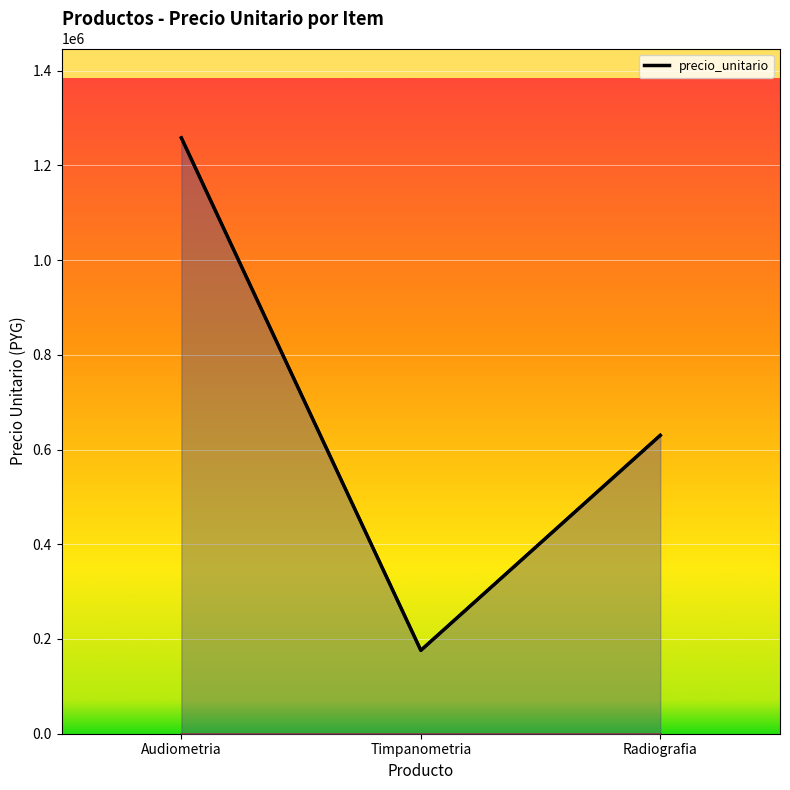

What is the maximum value for monto_minimo?

1258000